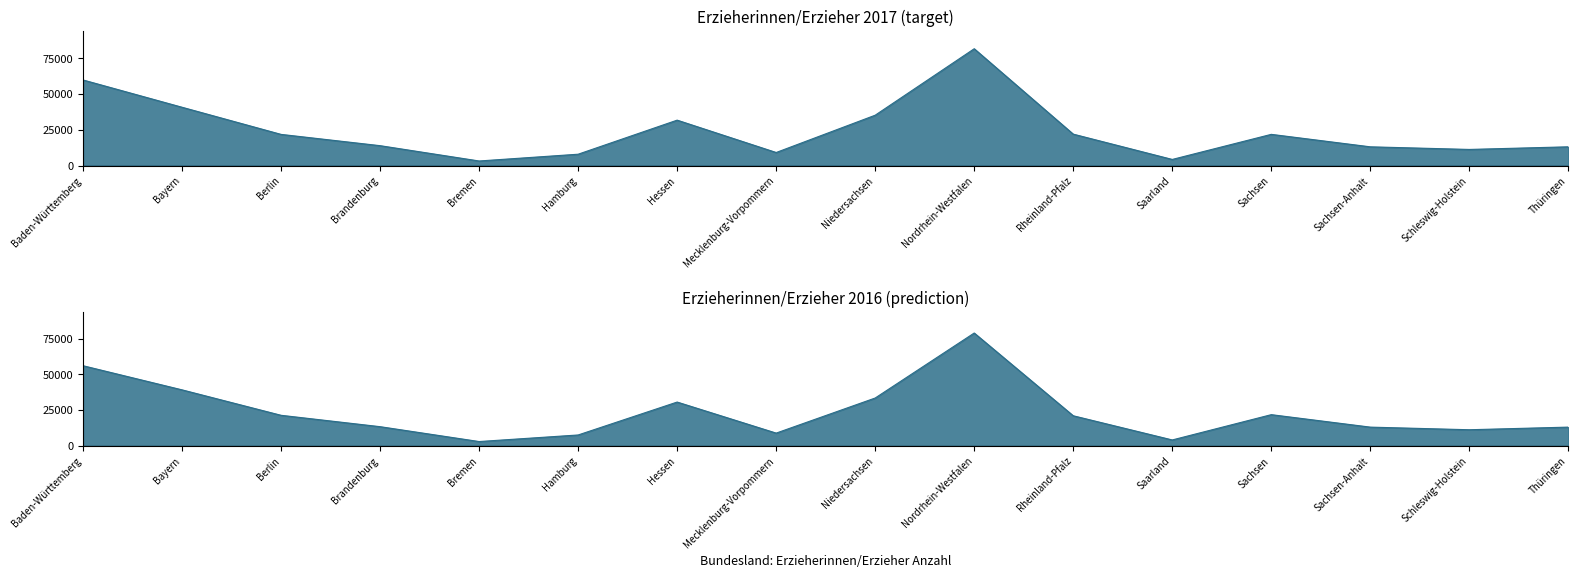

What is the change in value from Rheinland-Pfalz to Sachsen?

-148